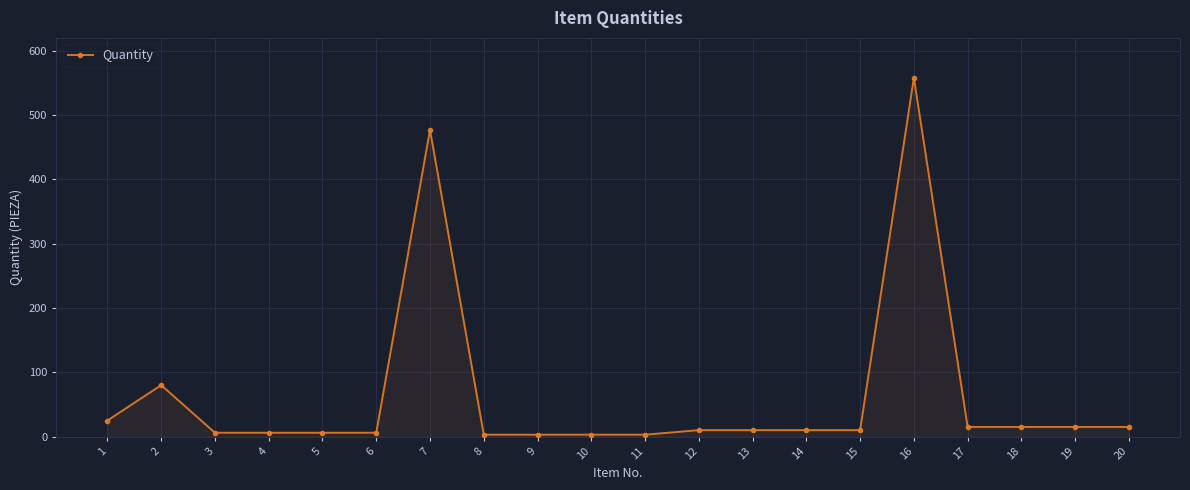

Which label corresponds to the largest value in the chart?

16